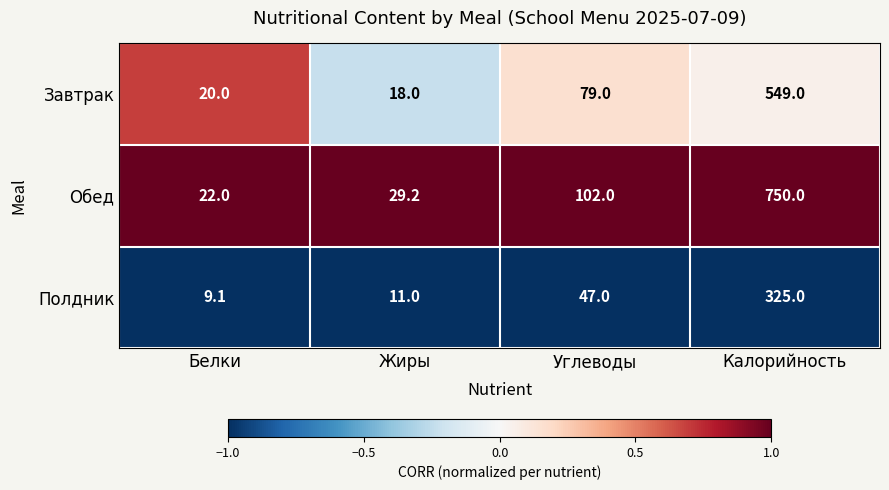

Rank the series by their maximum value, from highest to lowest.

Обед, Завтрак, Полдник